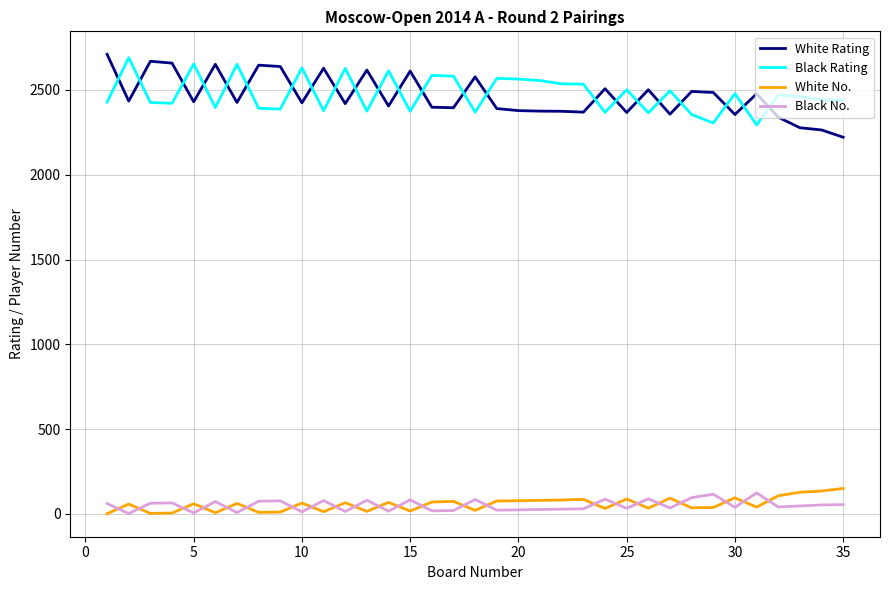

True or false: White No. and Black Rating cross at least once.

False